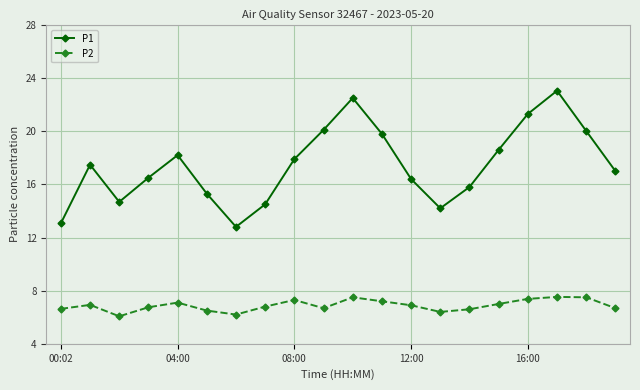

Which series has the largest total across all categories?

P1